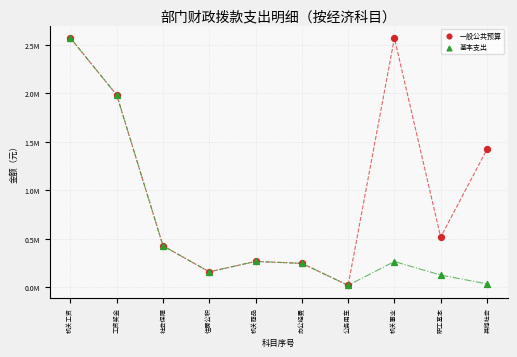

What are all the series names shown in the legend?

一般公共预算, 基本支出